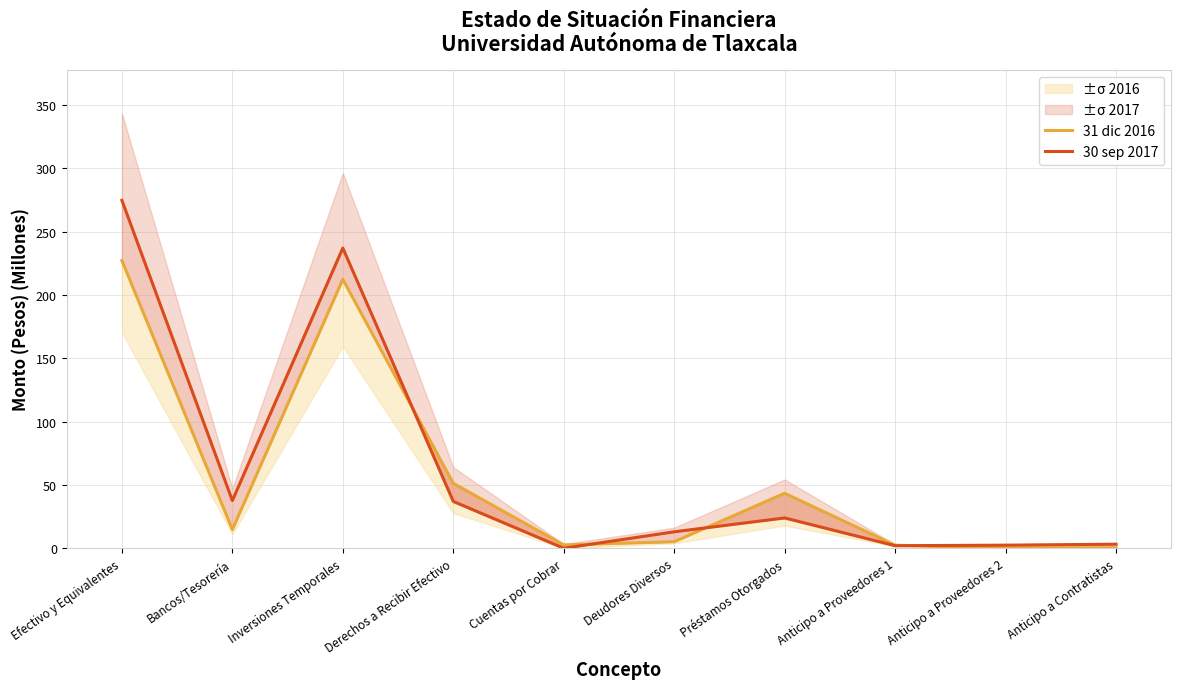

Rank the categories by 31 dic 2016 value from highest to lowest.

Efectivo y Equivalentes, Inversiones Temporales, Derechos a Recibir Efectivo, Préstamos Otorgados, Bancos/Tesorería, Deudores Diversos, Cuentas por Cobrar, Anticipo a Proveedores 1, Anticipo a Contratistas, Anticipo a Proveedores 2